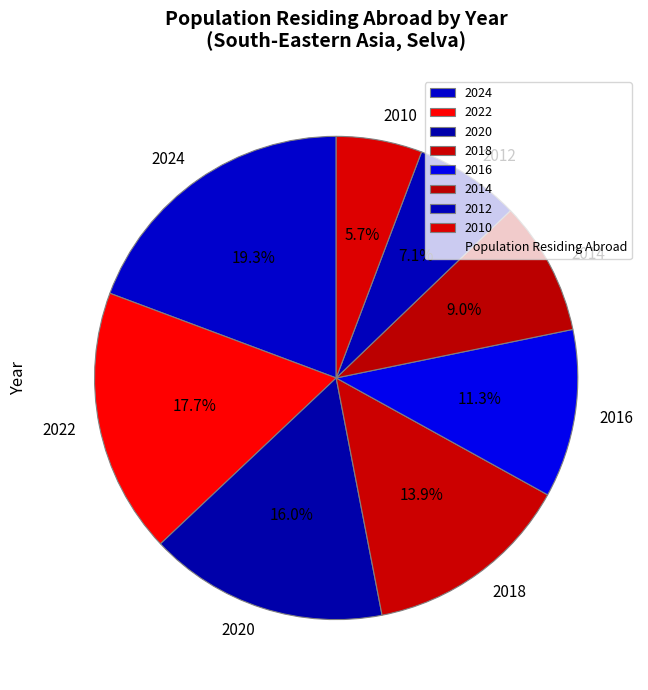

Rank the categories by value from lowest to highest.

2010, 2012, 2014, 2016, 2018, 2020, 2022, 2024